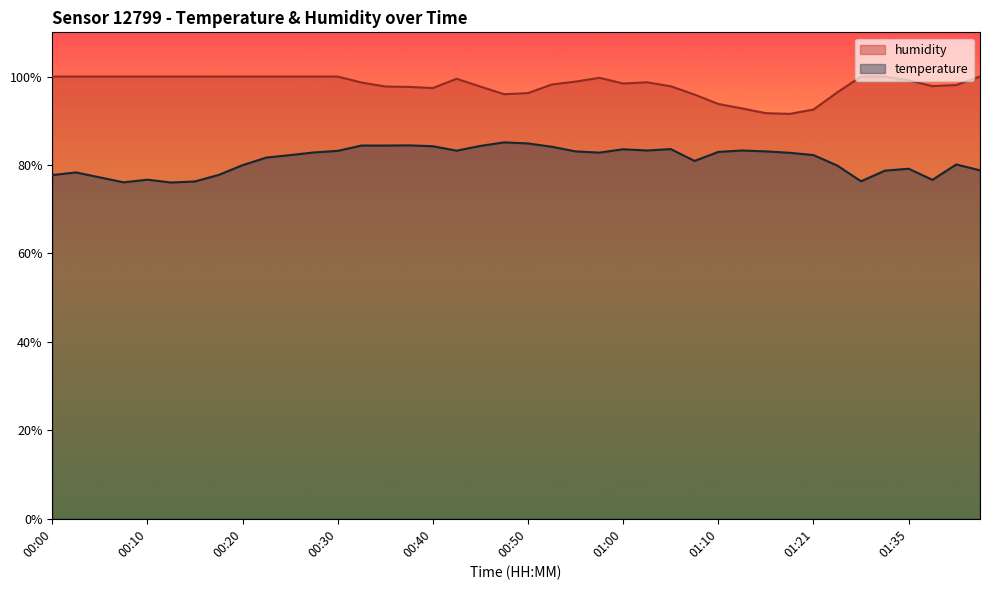

What is the maximum value shown in the chart?

100.0